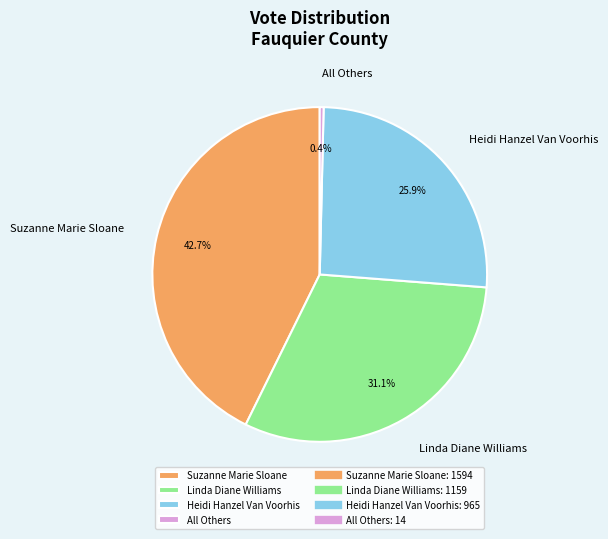

What is the ratio of the value at Heidi Hanzel Van Voorhis to the value at Suzanne Marie Sloane?

0.6